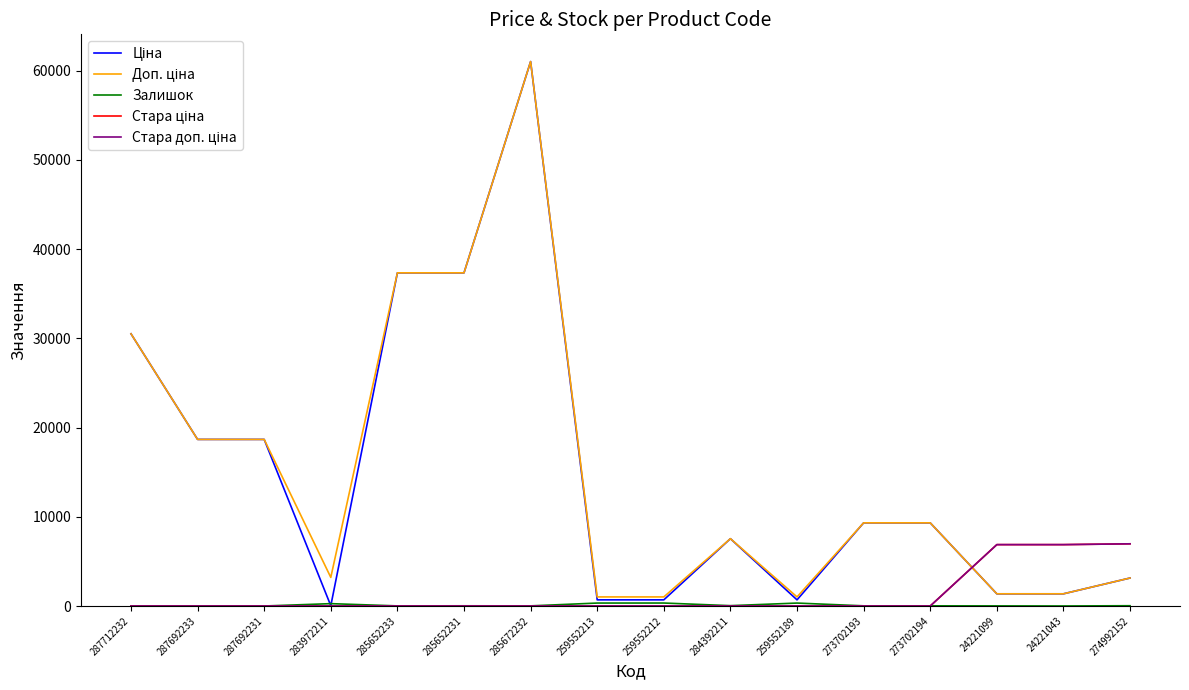

Does the chart display data point markers on the line(s)?

No